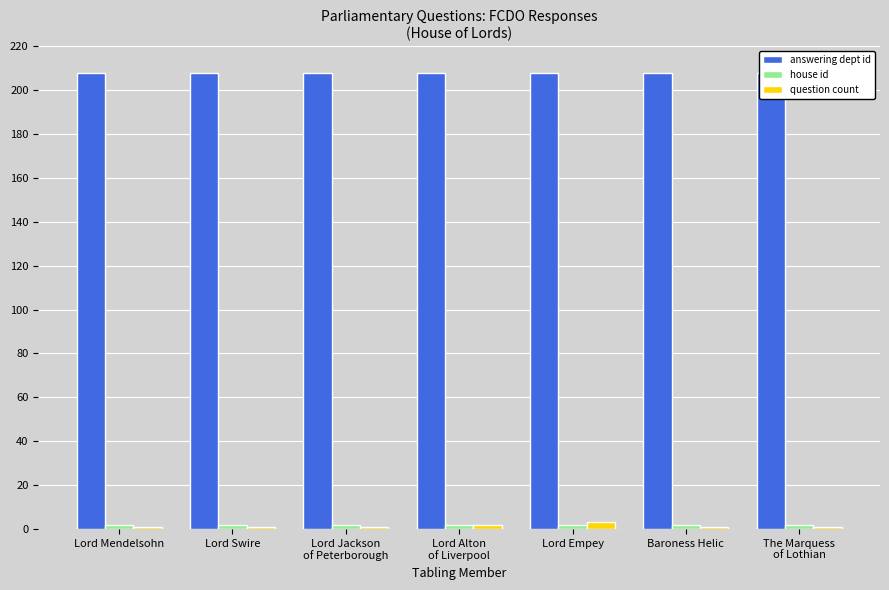

What is the total value across all series at Lord Alton
of Liverpool?

212